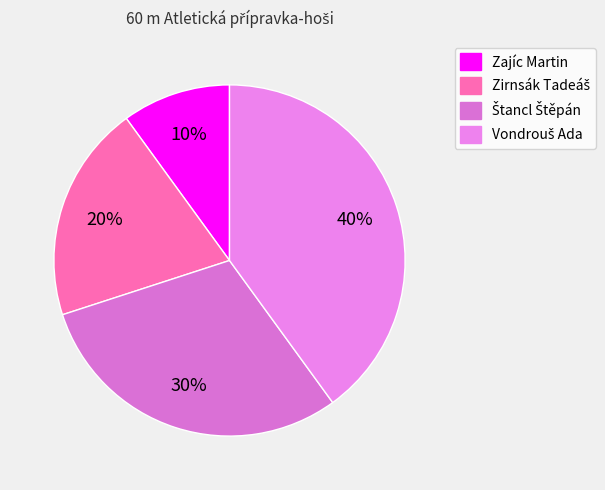

To the nearest percent, what portion does Vondrouš Ada represent?

40%